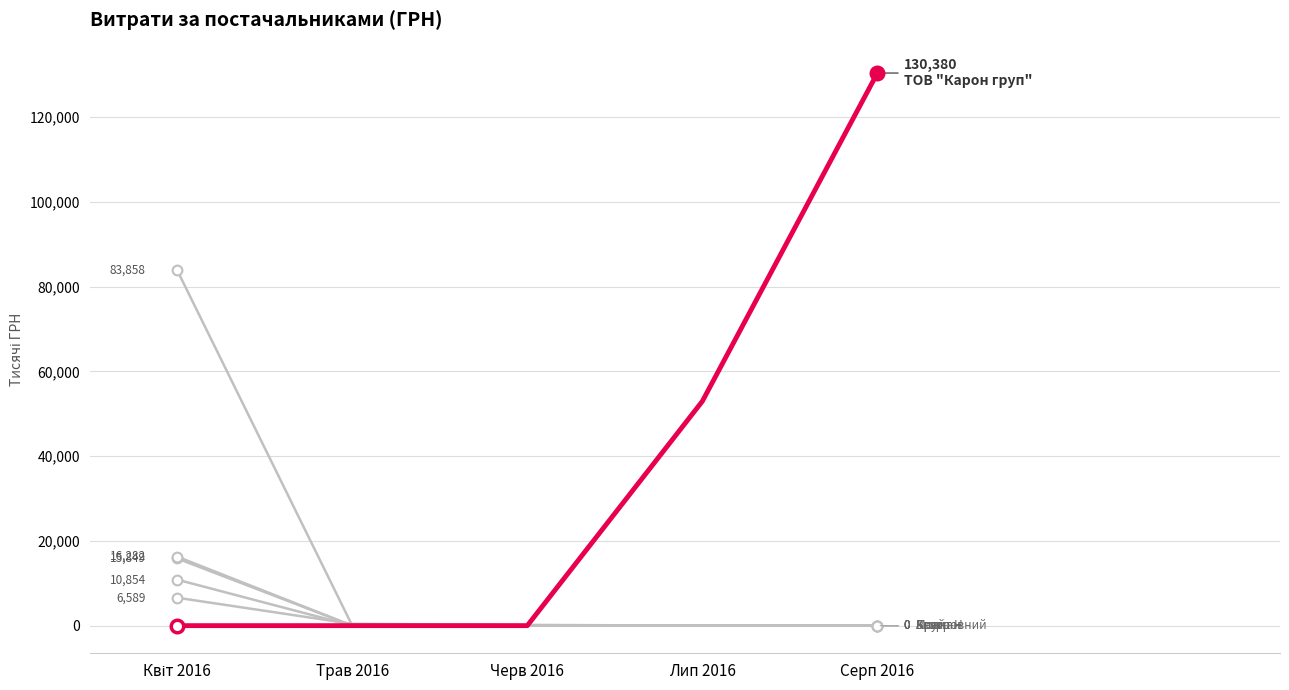

Does the chart display data point markers on the line(s)?

No